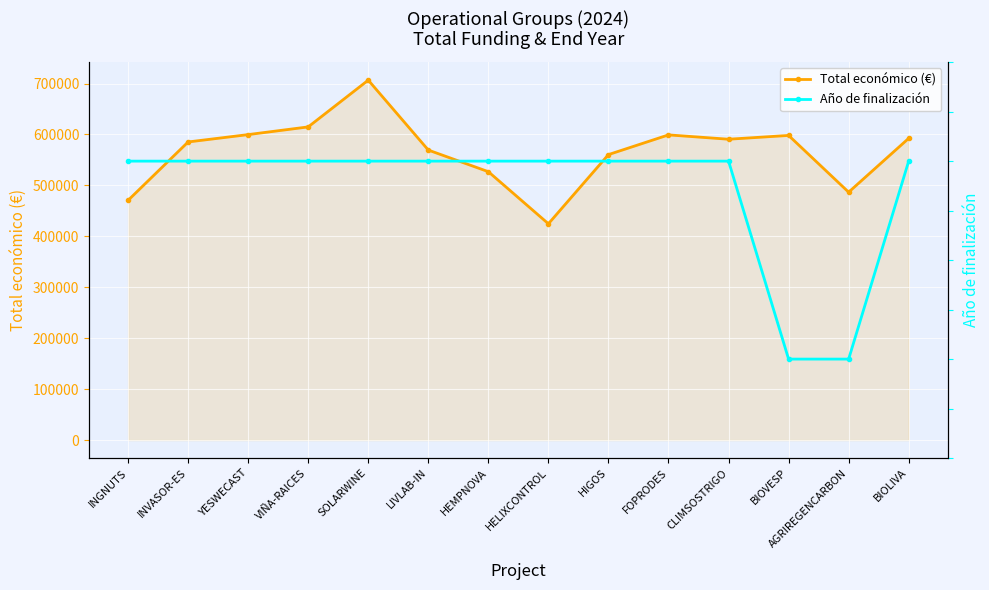

Which series has the widest spread of values?

Total económico (€)